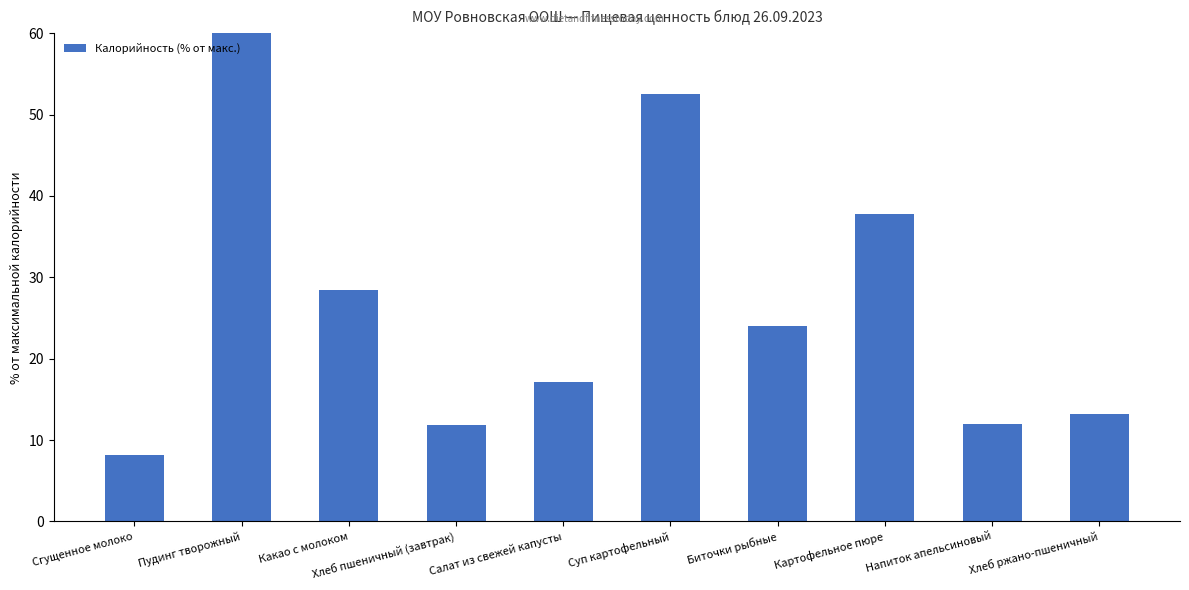

At which category does the chart reach its minimum across all series?

Сгущенное молоко